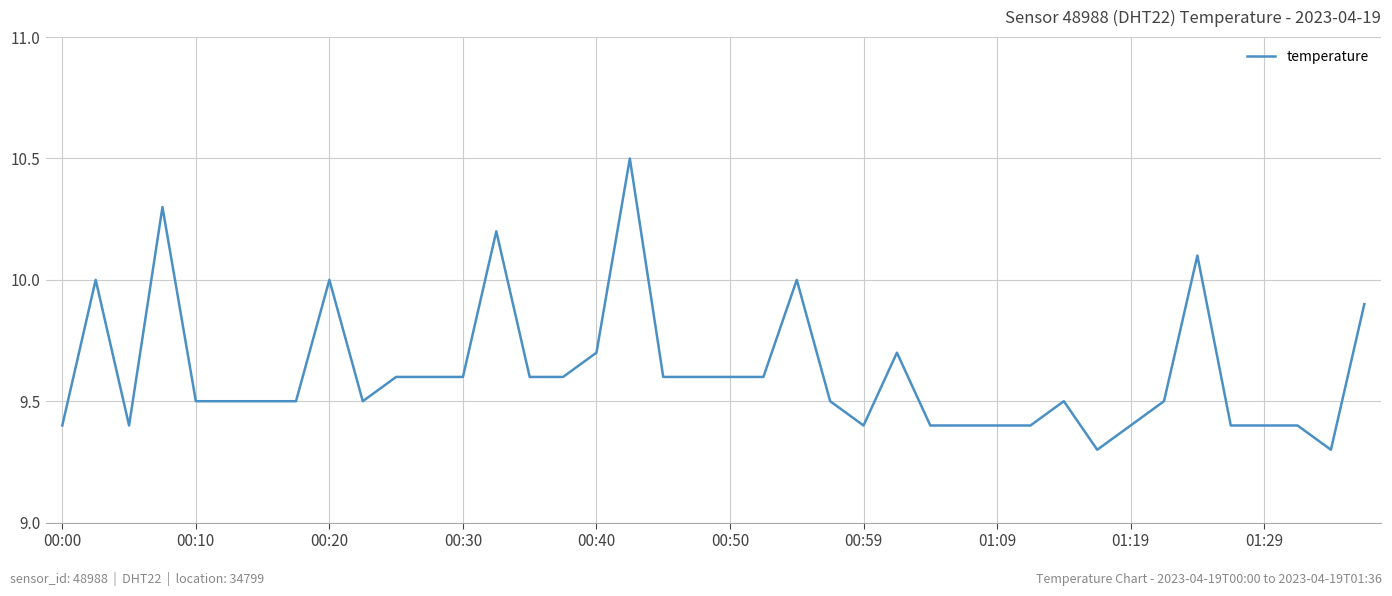

What is the difference between the maximum and minimum values?

1.2